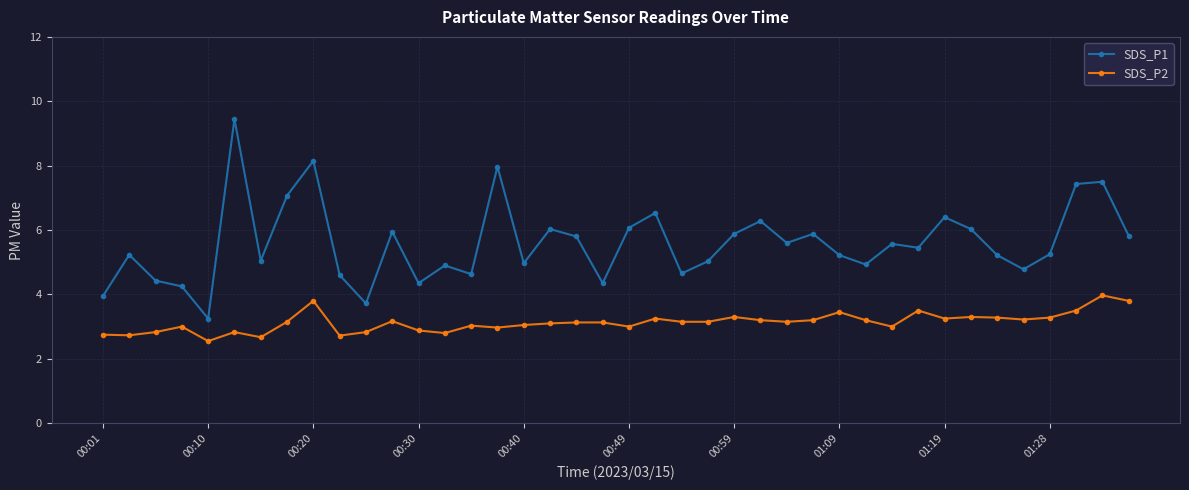

What is the difference between the second highest and second lowest values in the SDS_P1 series?

4.4